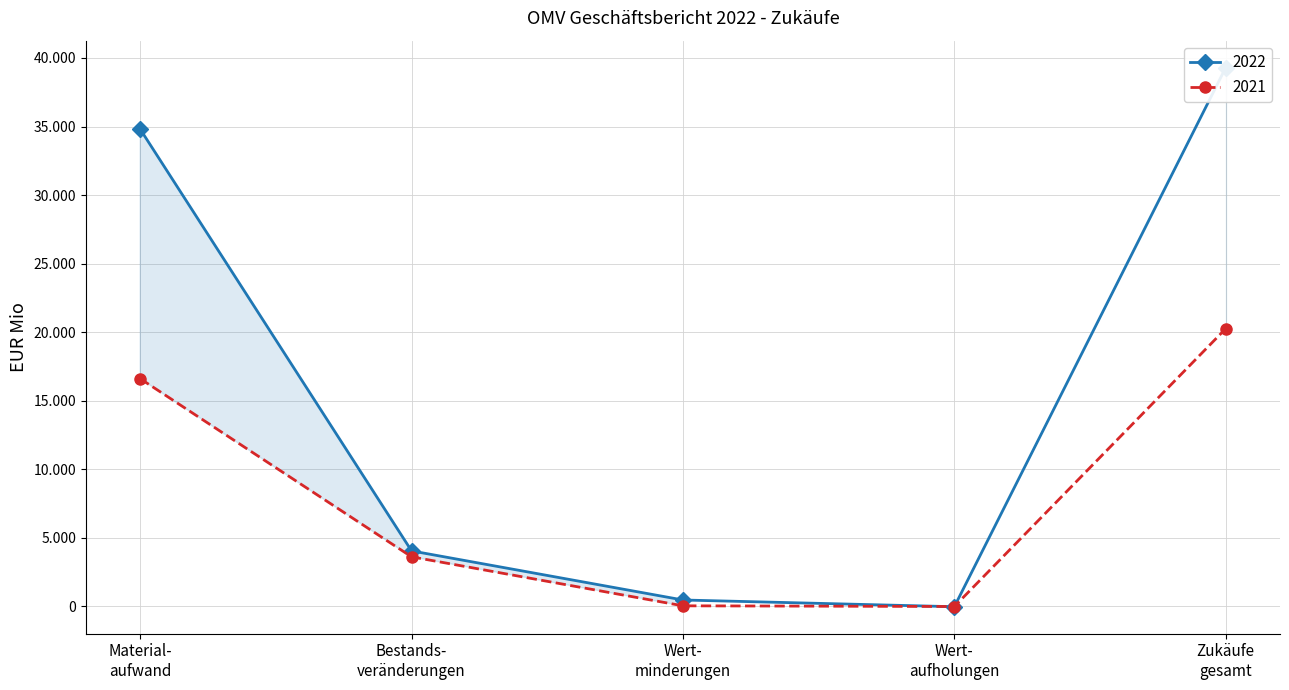

At which label does 2022 first exceed 4047?

Material- aufwand